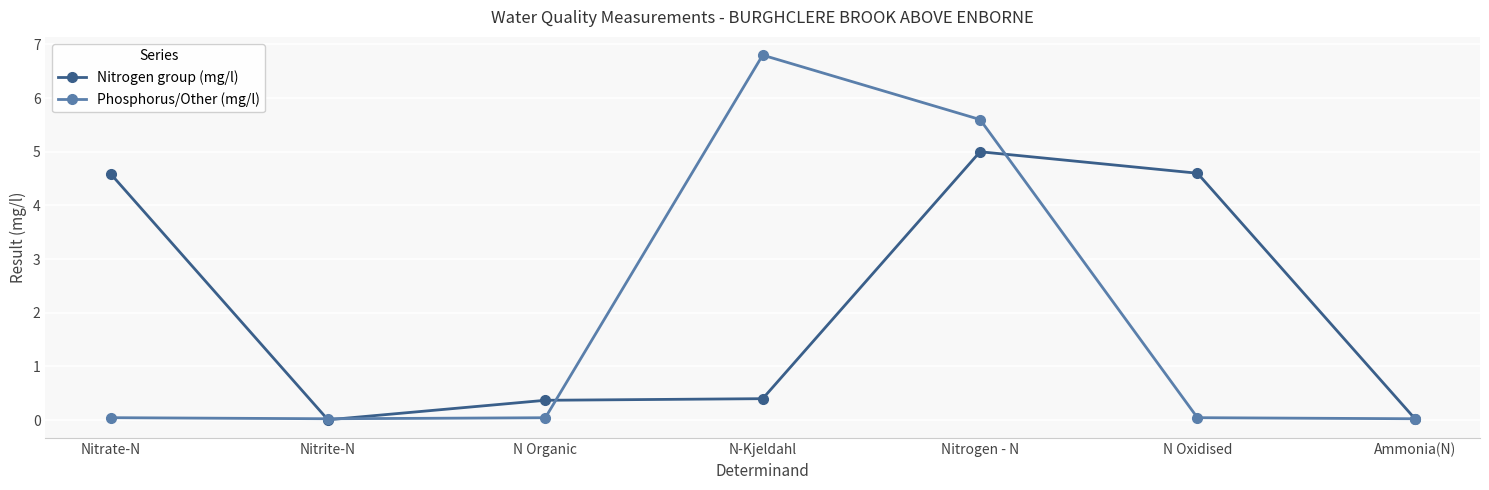

At which label is Phosphorus/Other (mg/l) closest to 3?

Nitrogen - N